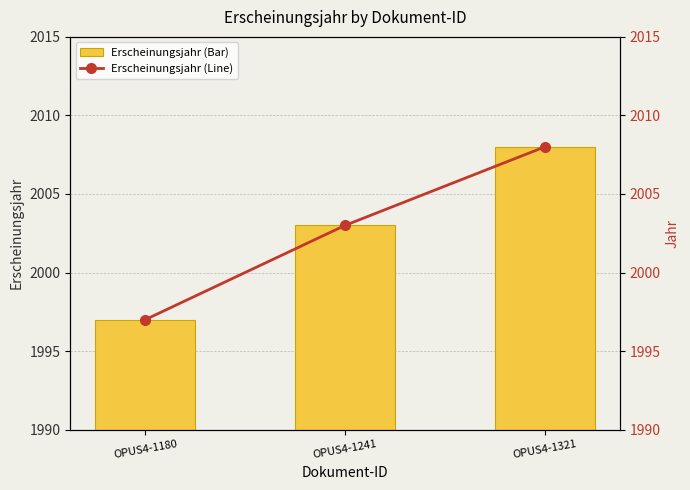

Rank the categories by Erscheinungsjahr (Bar) value from highest to lowest.

OPUS4-1321, OPUS4-1241, OPUS4-1180